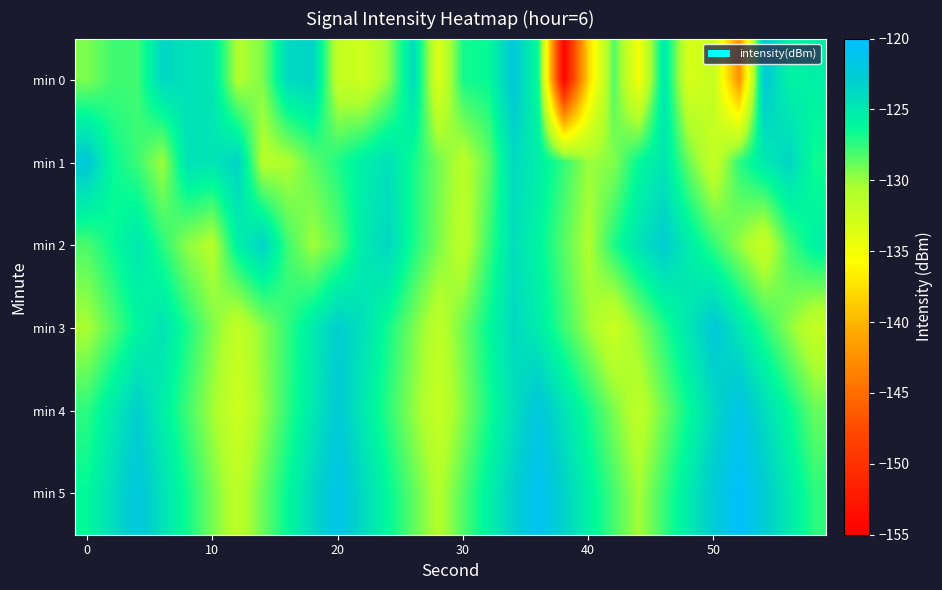

At which category is the sum across all series the highest?

17